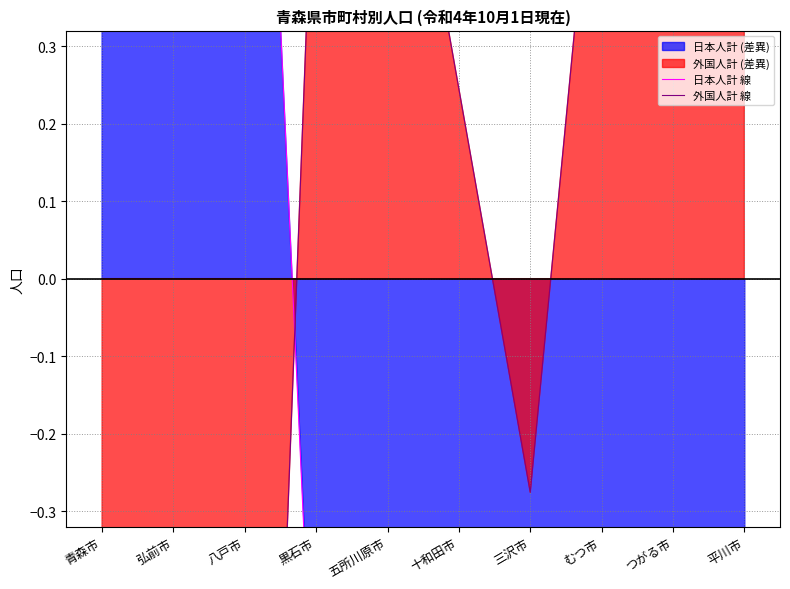

True or false: 外国人計 線 and 日本人計 線 cross at least once.

True